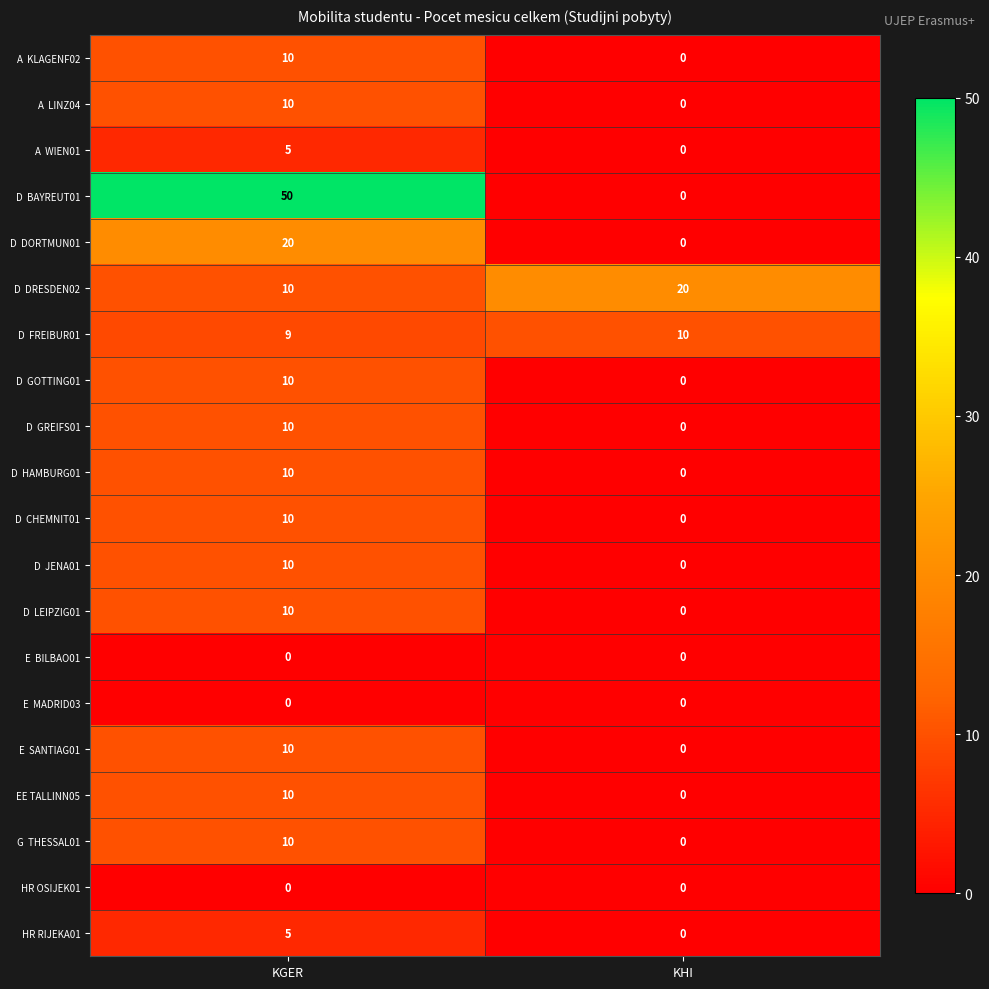

What is the spread (max minus min) of values at KGER?

50